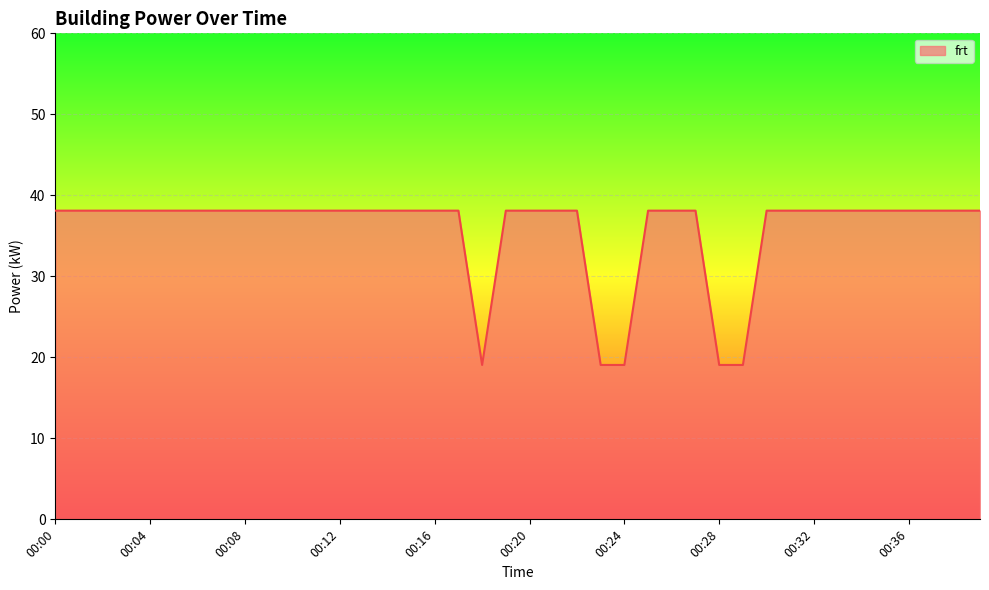

What is the maximum value shown in the chart?

38.1